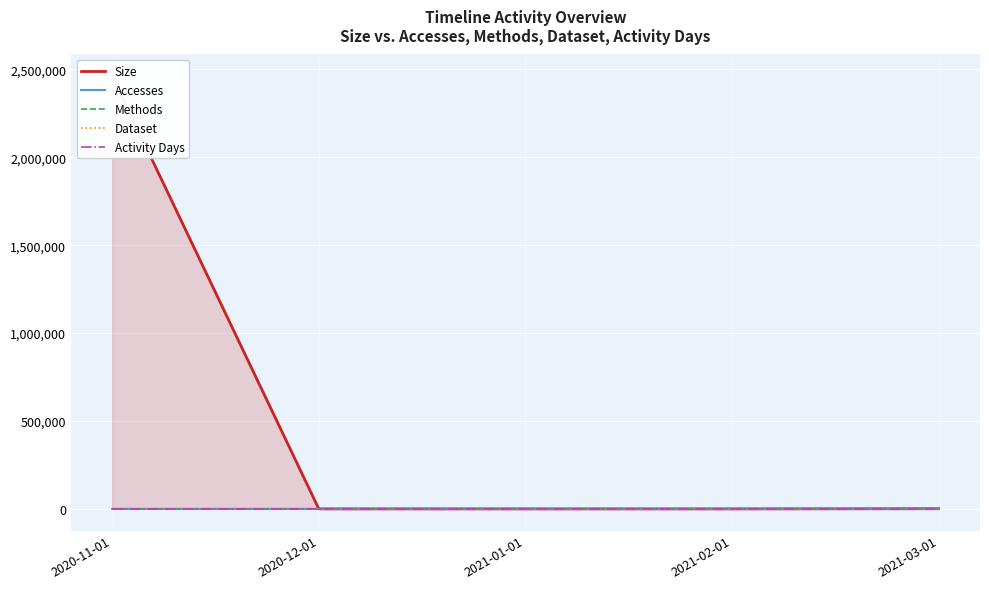

How many values in Accesses are above zero?

2